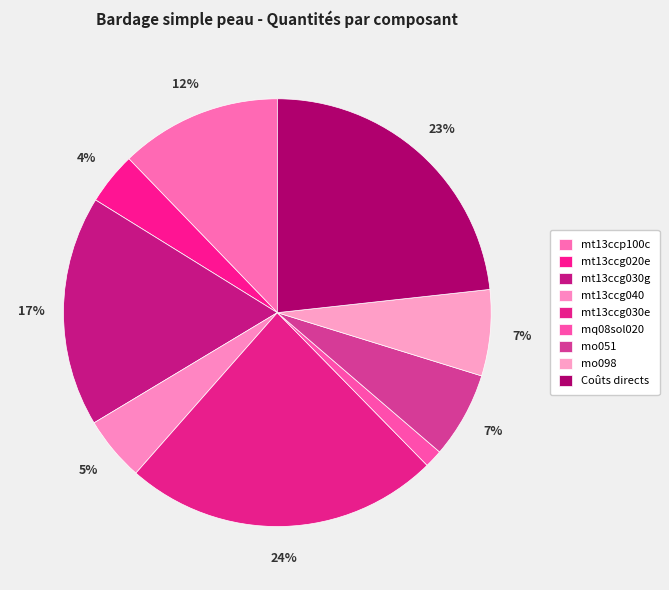

The mt13ccg020e slice represents 4% of the pie. True or false?

True